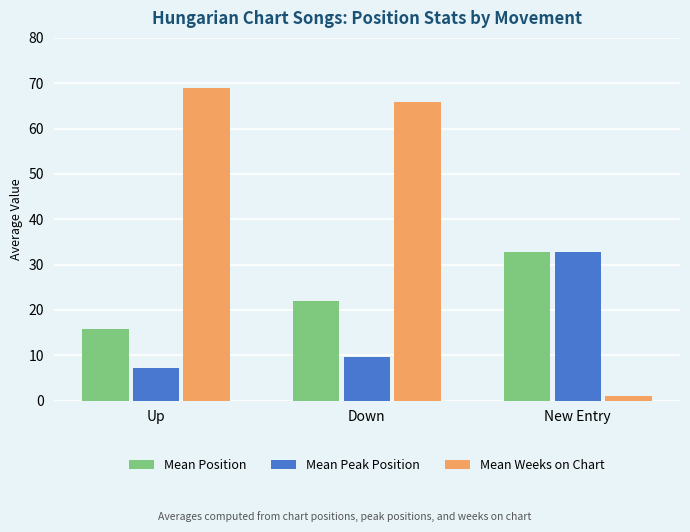

What are all the series names shown in the legend?

Mean Position, Mean Peak Position, Mean Weeks on Chart